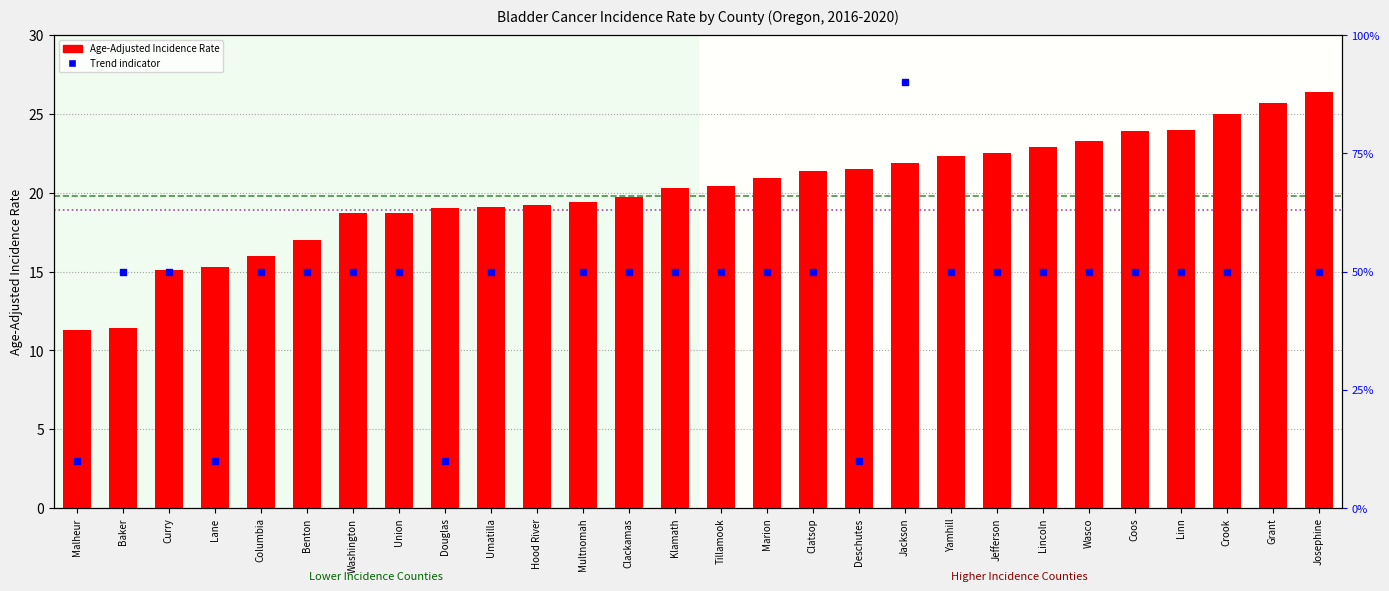

Which has a higher value, Benton or Clackamas?

Clackamas